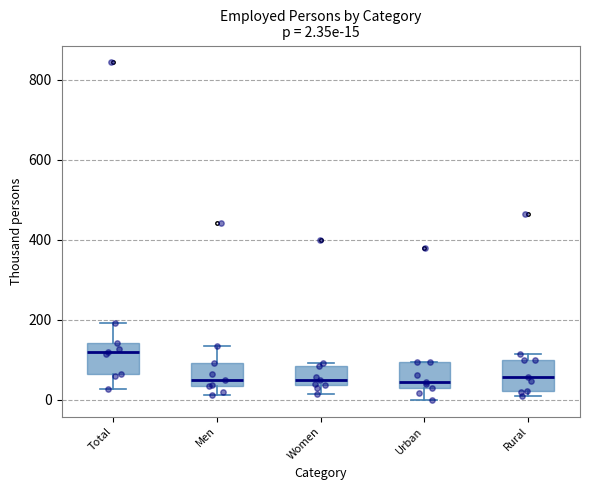

Which box has the highest median line?

Total